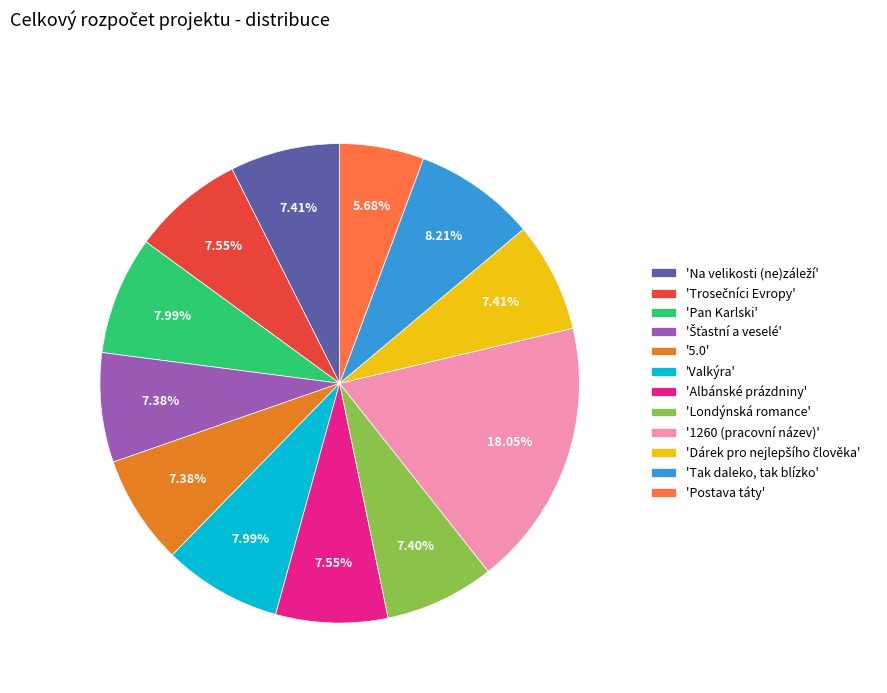

Is the sum of 'Tak daleko, tak blízko' and 'Londýnská romance' greater than half?

No